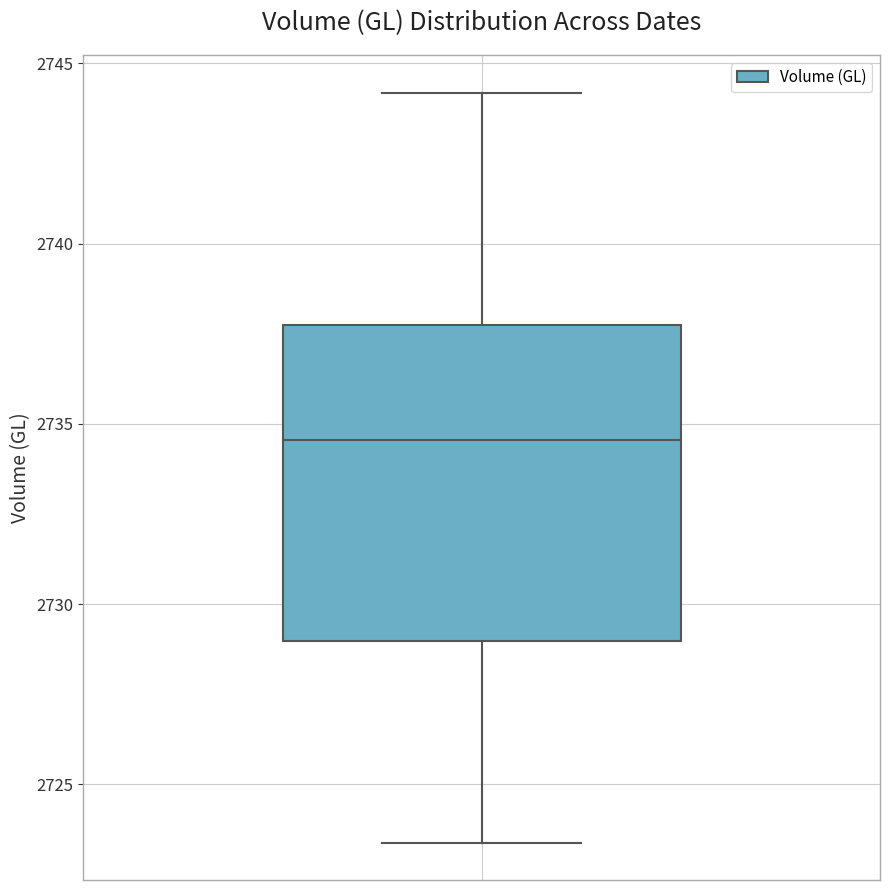

Where is the upper edge of the box on the y-axis? The values are not printed on the chart, so give them approximately, as read against the axis.

2737.5